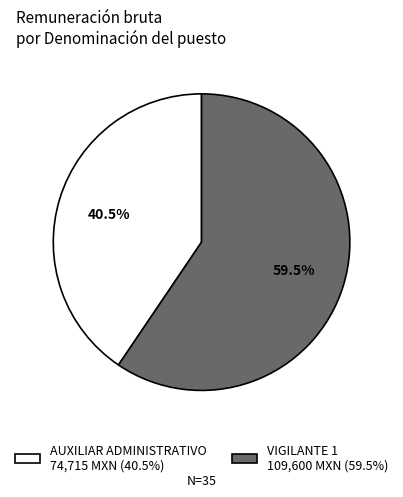

Count the number of slices in the pie.

2